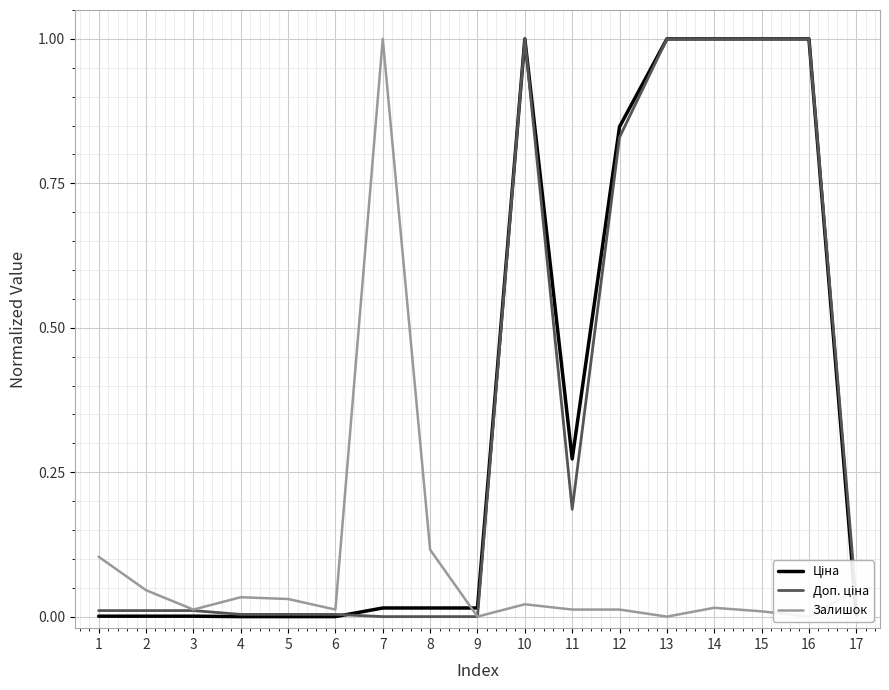

Count the number of data series in this chart.

3